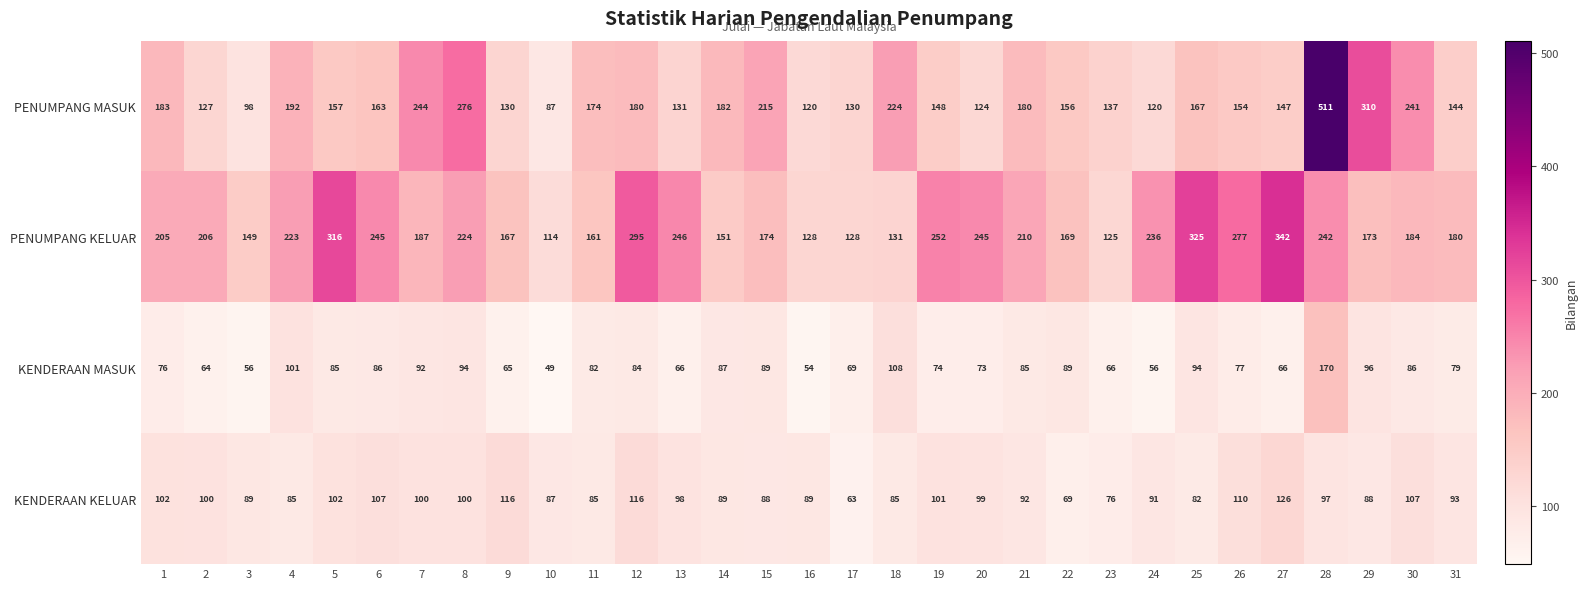

What is the approximate value of PENUMPANG MASUK at 10, to the nearest 10?

90